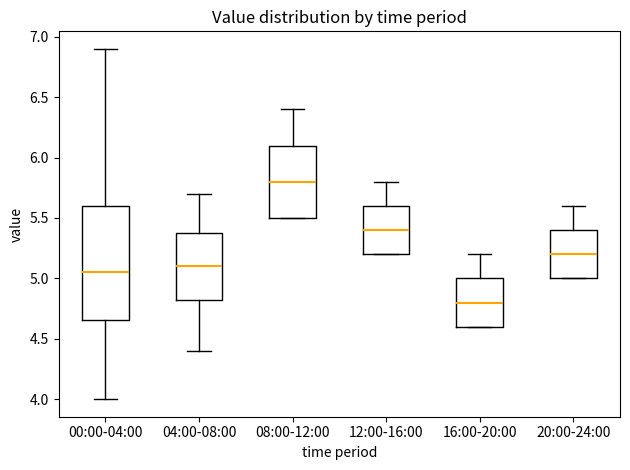

Which box's median line is the lowest?

16:00-20:00